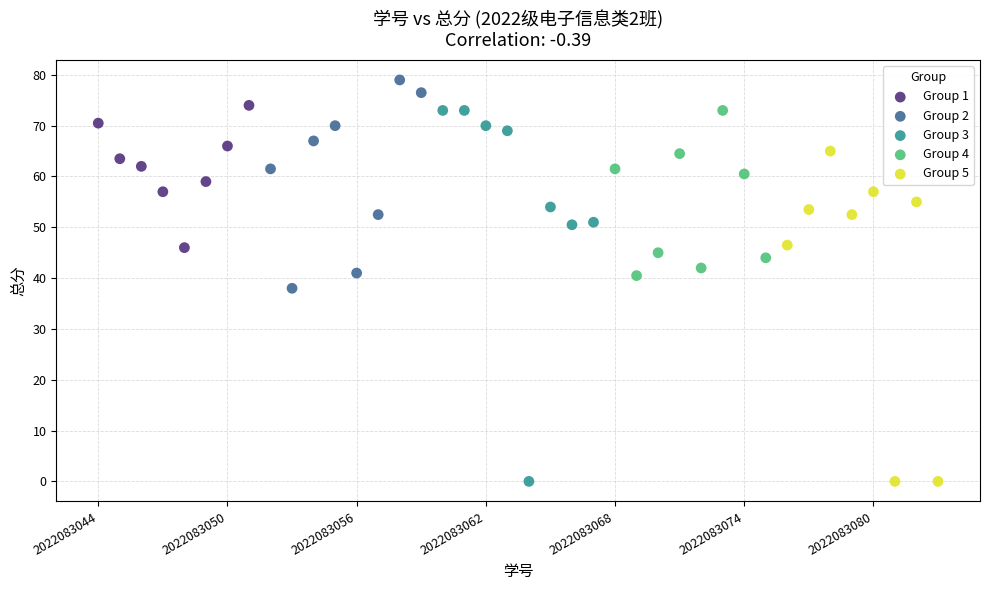

Which series contains the highest Y value?

Group 2